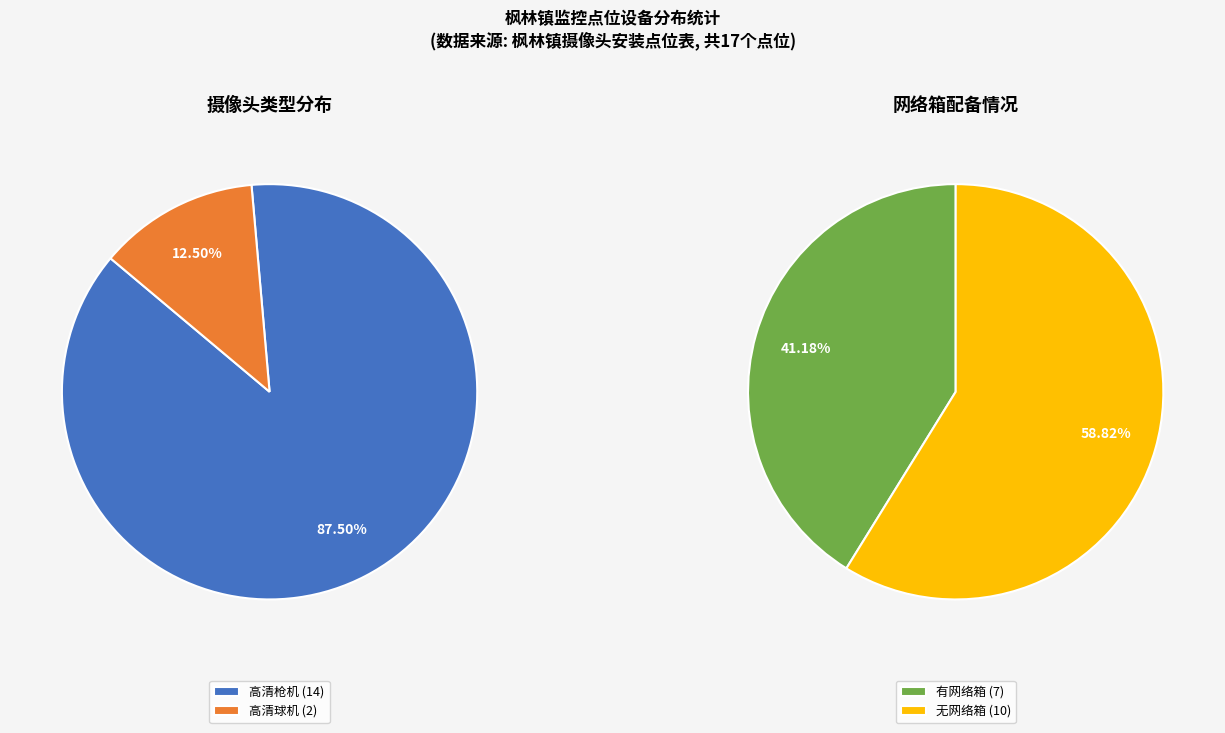

Approximately how many times larger is the value at 高清球机 compared to 高清枪机?

0.1